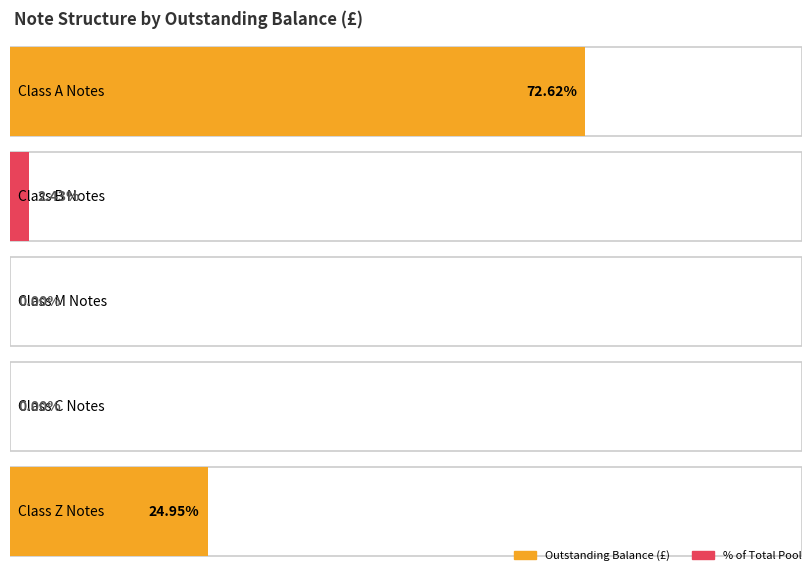

What is the change in value from Class M Notes to Class Z Notes?

+2372965000.0